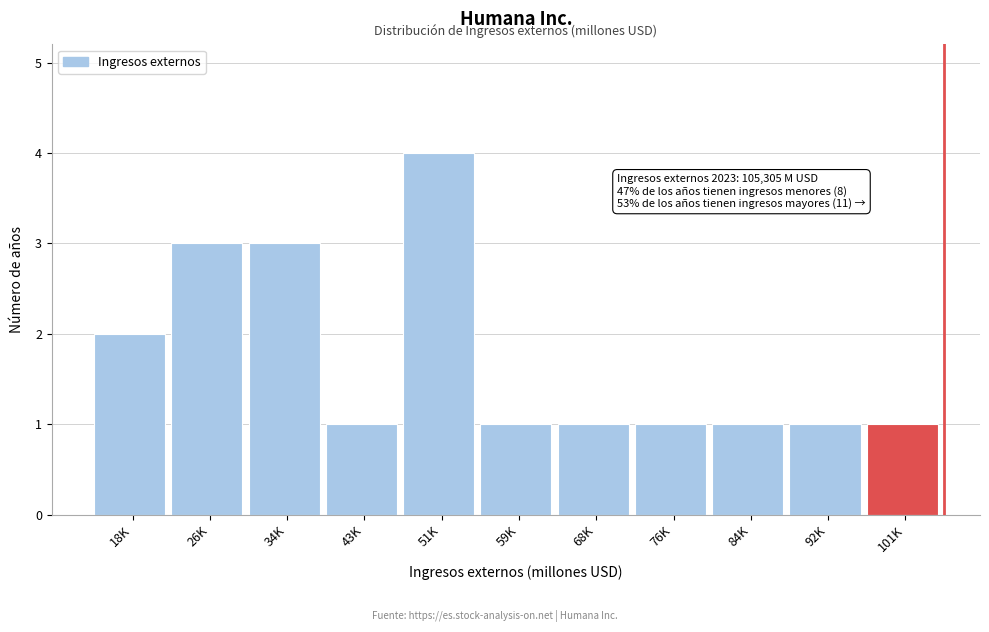

Reading left to right, transcribe all the data shown in this chart.

2	3	3	1	4	1	1	1	1	1	1